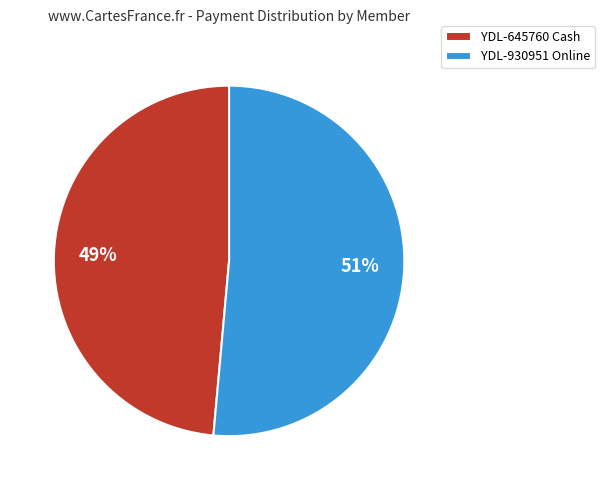

To the nearest percent, what is the combined percentage of YDL-645760 and YDL-930951?

100%